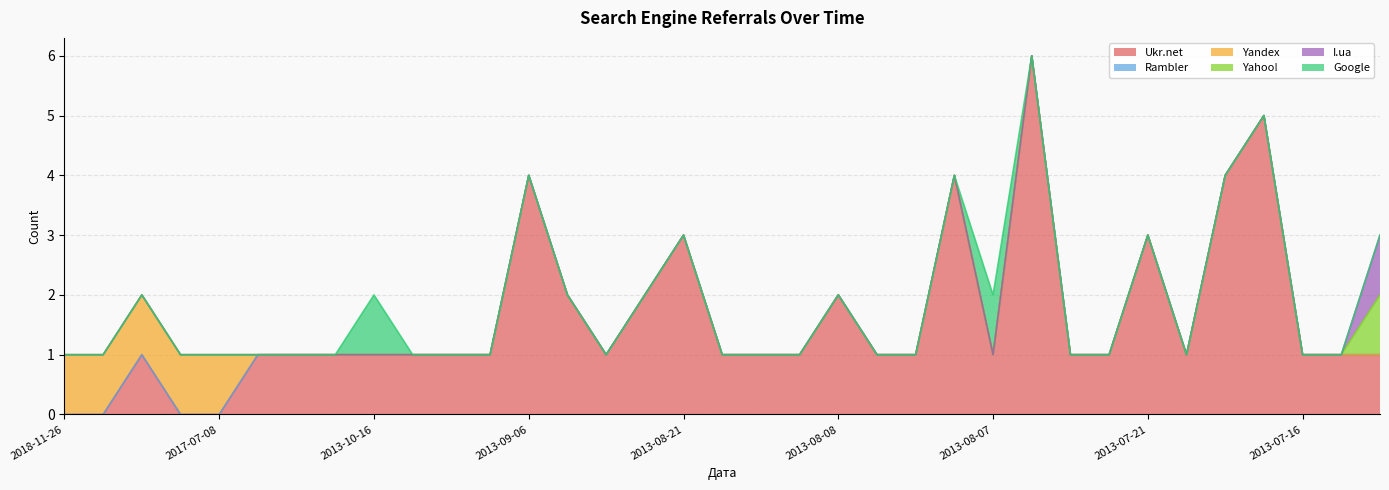

List the series in order of their peak value, lowest first.

Rambler, Yandex, Yahoo!, I.ua, Google, Ukr.net